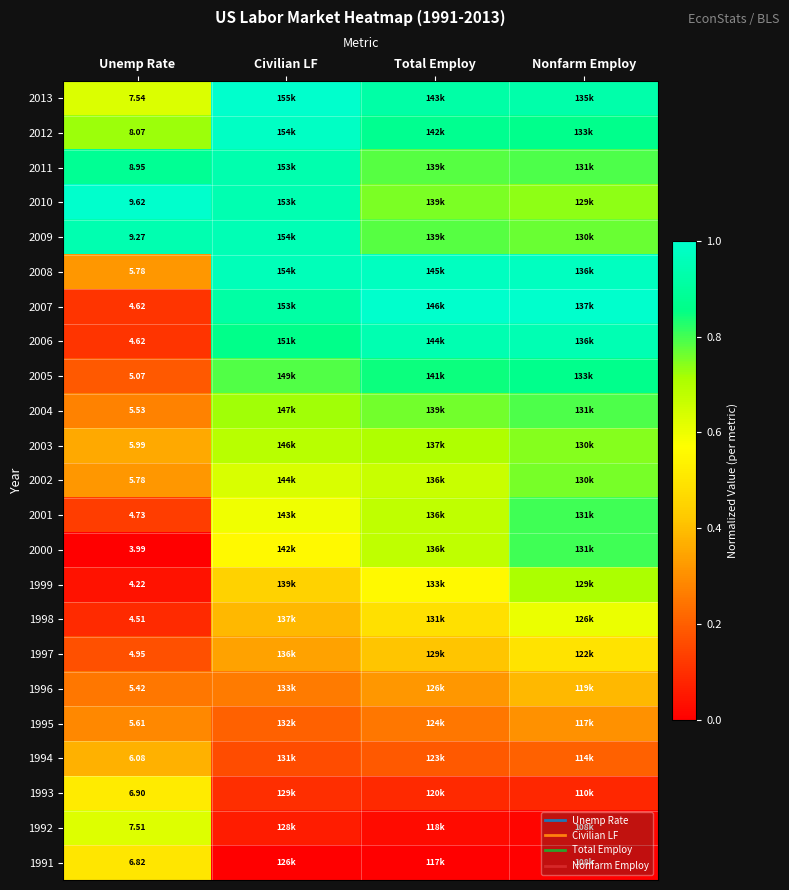

What is the difference between the highest and lowest values at Nonfarm Employ?

1.0